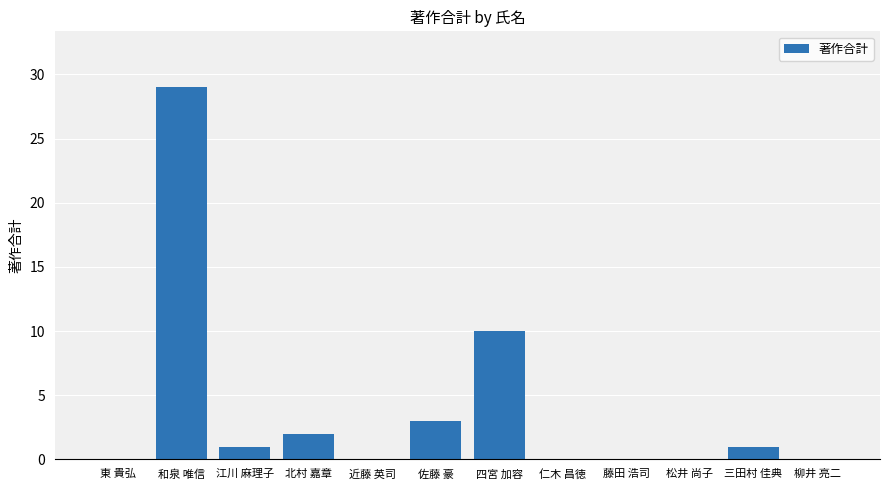

What is the maximum value shown in the chart?

29